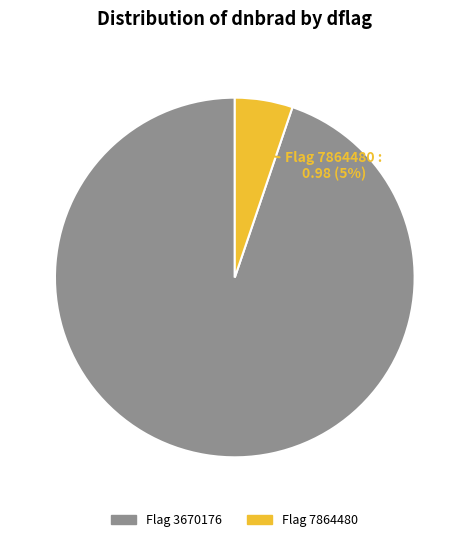

Is there any slice that represents more than half of the pie?

Yes